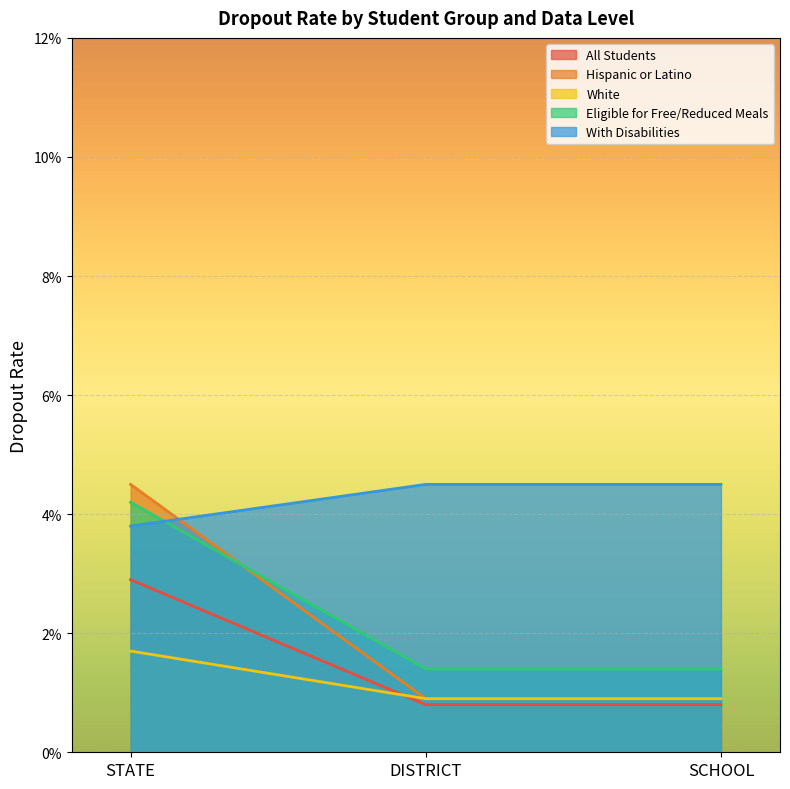

Is the value of White at DISTRICT greater than the value of Eligible for Free/Reduced Meals at SCHOOL?

No